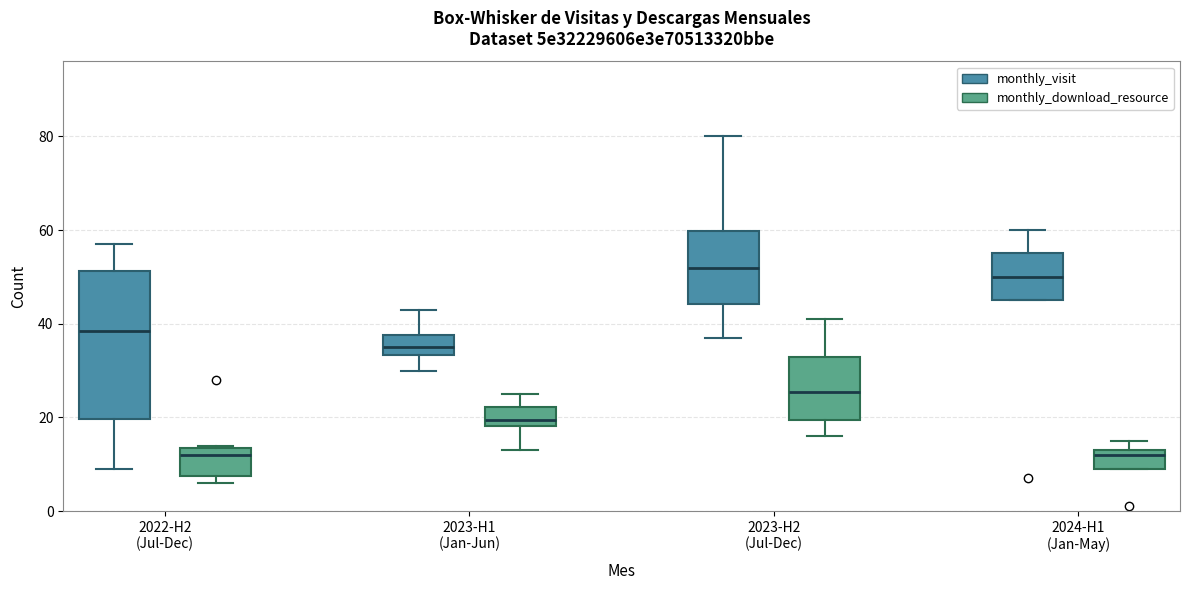

Reading left to right, transcribe this box plot: for each box, give where its median line is, the range the box spans, and where its two whiskers end, as read against the y-axis. The values are not printed on the chart, so give them approximately, as read against the axis.

2022-H2 (Jul-Dec) (monthly_visit): median 38, box 20 to 52, whiskers 10 to 58
2022-H2 (Jul-Dec) (monthly_download_resource): median 12, box 8 to 14, whiskers 6 to 14
2023-H1 (Jan-Jun) (monthly_visit): median 36, box 34 to 38, whiskers 30 to 44
2023-H1 (Jan-Jun) (monthly_download_resource): median 20, box 18 to 22, whiskers 14 to 26
2023-H2 (Jul-Dec) (monthly_visit): median 52, box 44 to 60, whiskers 38 to 80
2023-H2 (Jul-Dec) (monthly_download_resource): median 26, box 20 to 34, whiskers 16 to 42
2024-H1 (Jan-May) (monthly_visit): median 50, box 46 to 56, whiskers 46 to 60
2024-H1 (Jan-May) (monthly_download_resource): median 12, box 10 to 14, whiskers 10 to 16